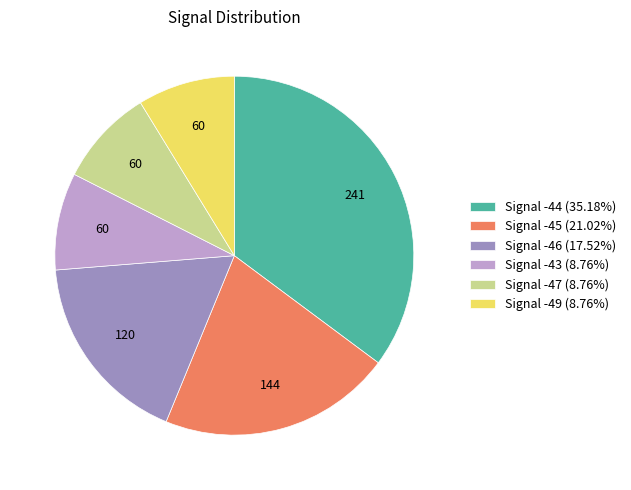

Is there a majority slice in this chart?

No